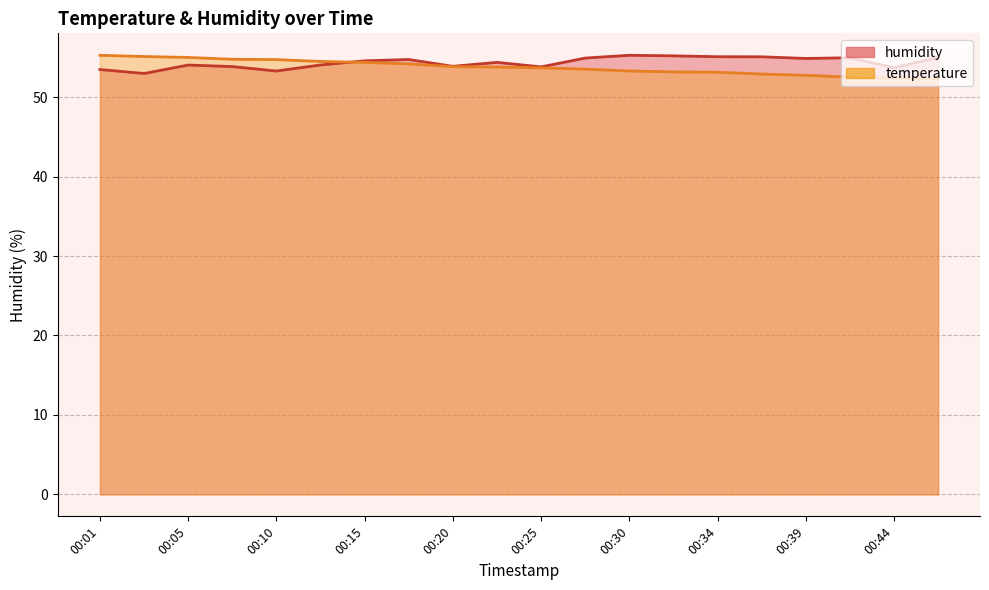

How many intersections are there between humidity and temperature?

1